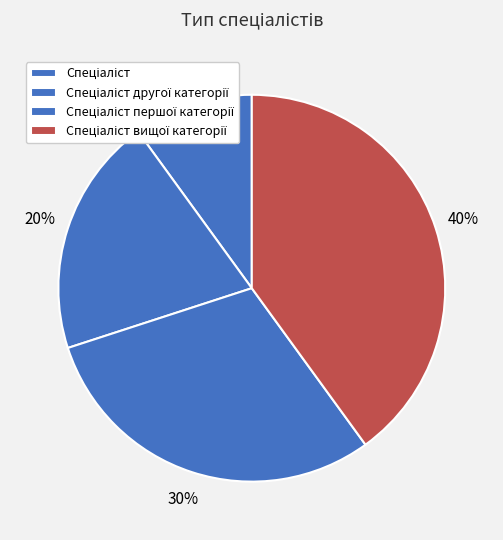

How much of the chart is everything except Спеціаліст першої категорії?

70.0%